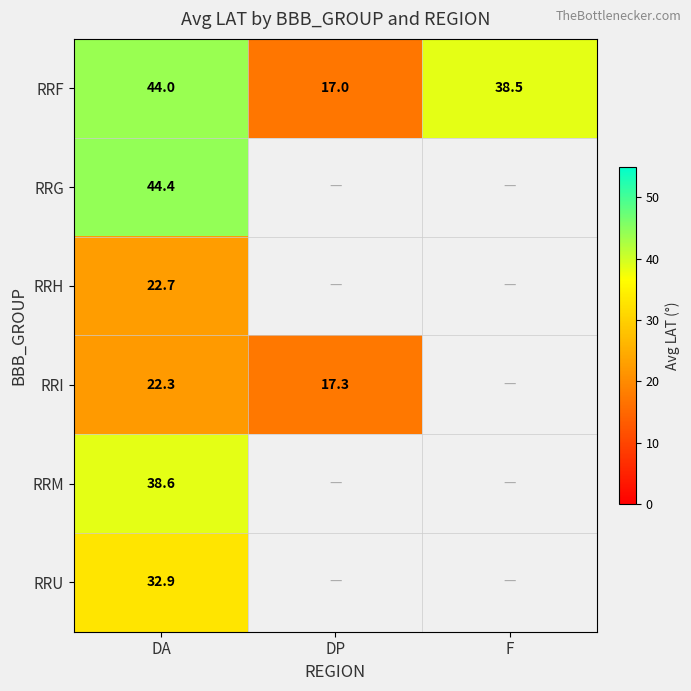

List the labels in order of RRF value, largest first.

DA, F, DP